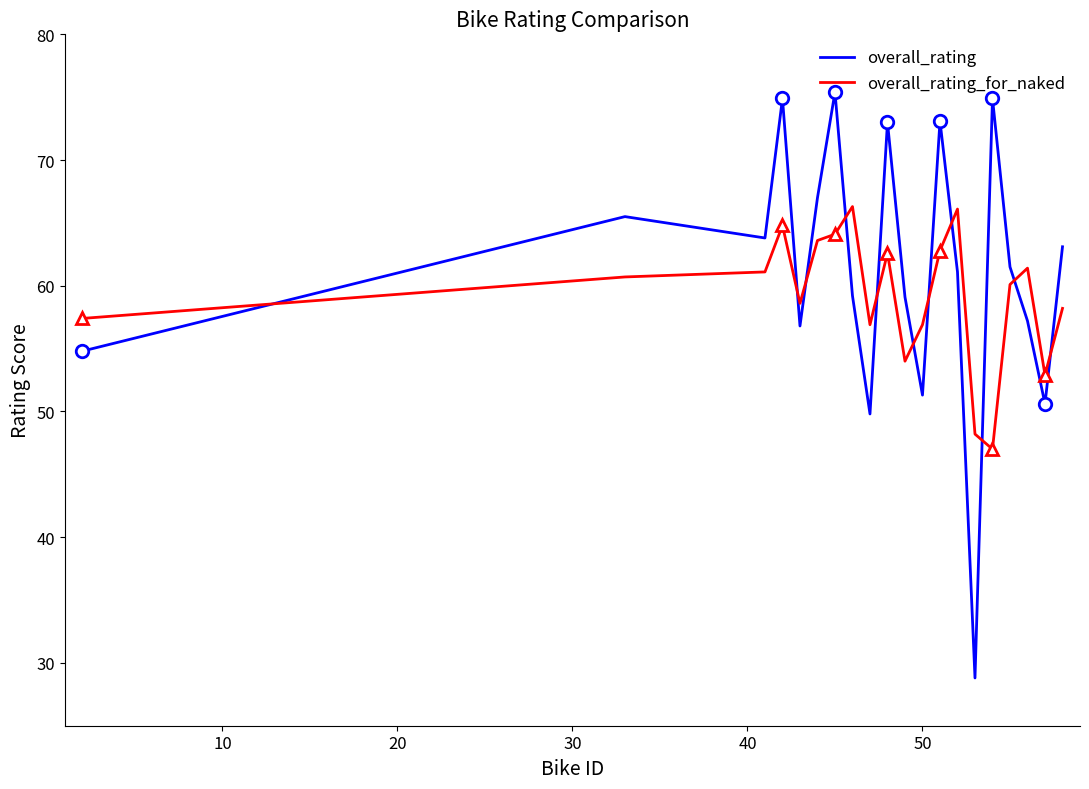

After their last crossing, which series has the higher values: overall_rating_for_naked or overall_rating?

overall_rating